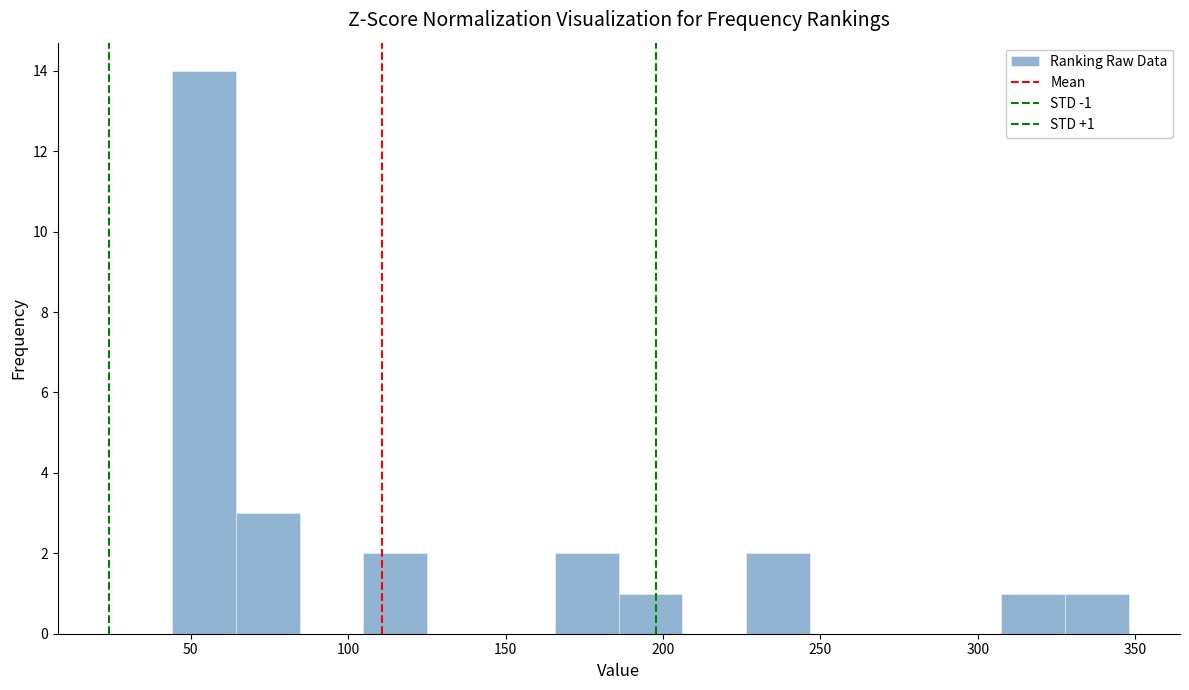

Which range on the x-axis has the tallest bar?

45 to 65